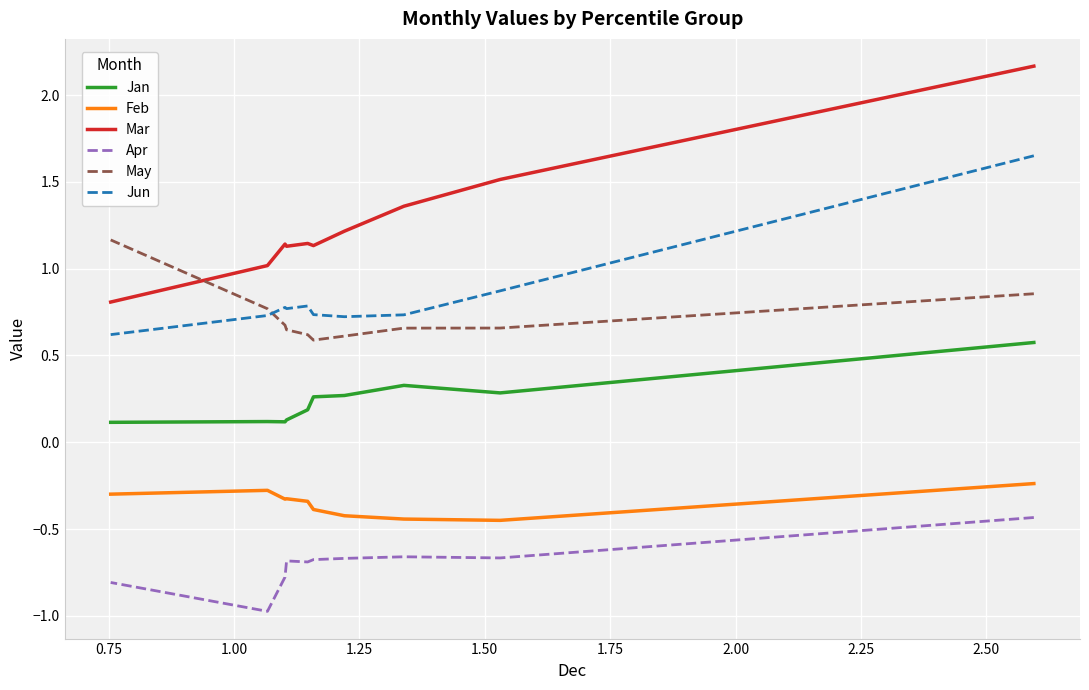

True or false: Jun and Feb intersect in this chart.

False